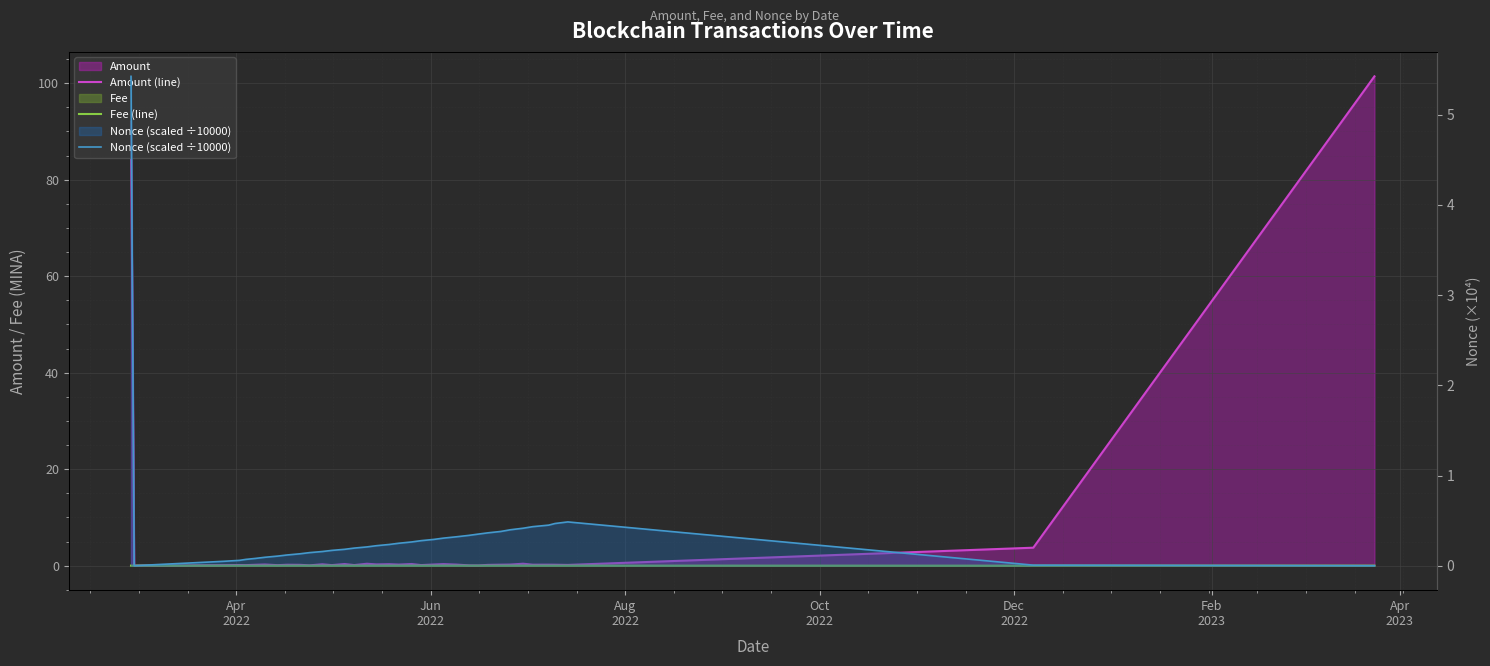

Does the chart display data point markers on the line(s)?

No